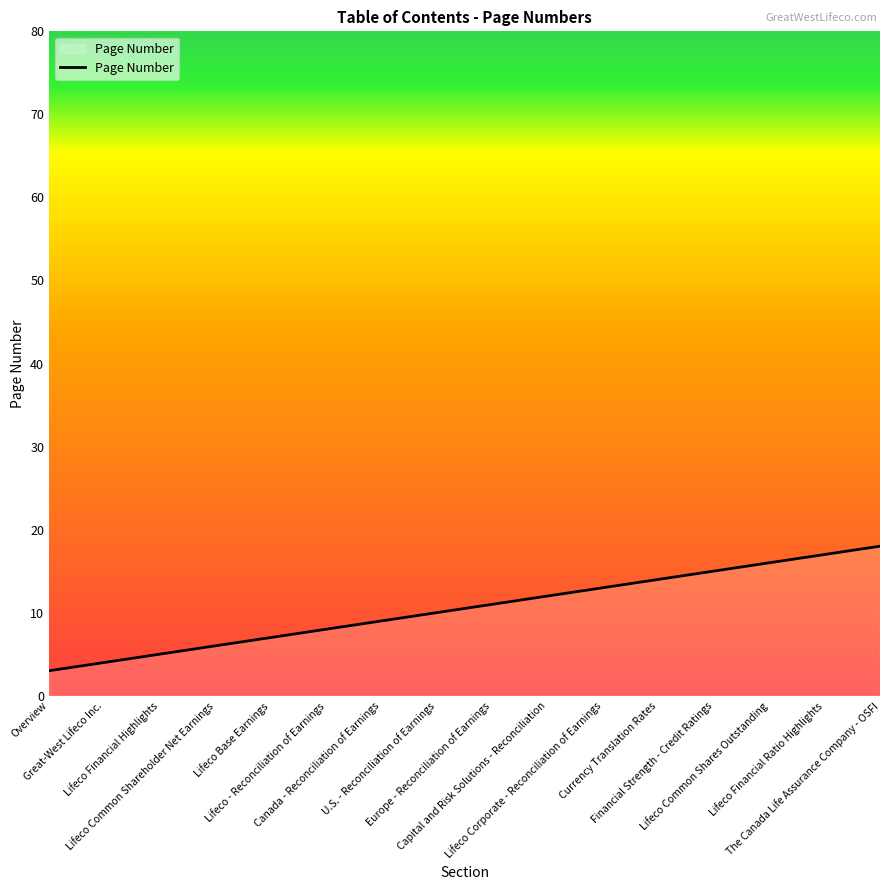

What is the difference between the maximum and minimum values?

15